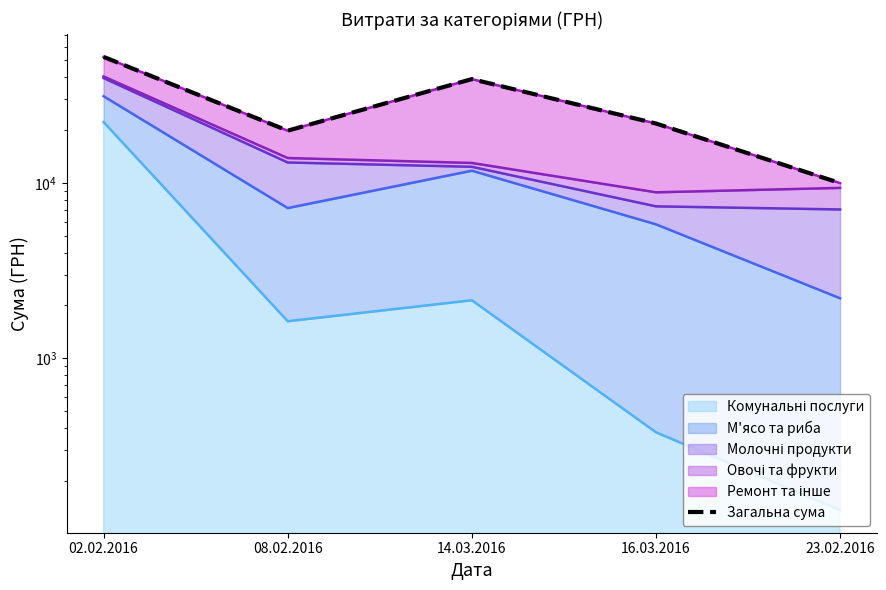

Reading left to right, list all the values displayed in this chart.

52415.4	19874.3	39141.2	21840.7	9980.6